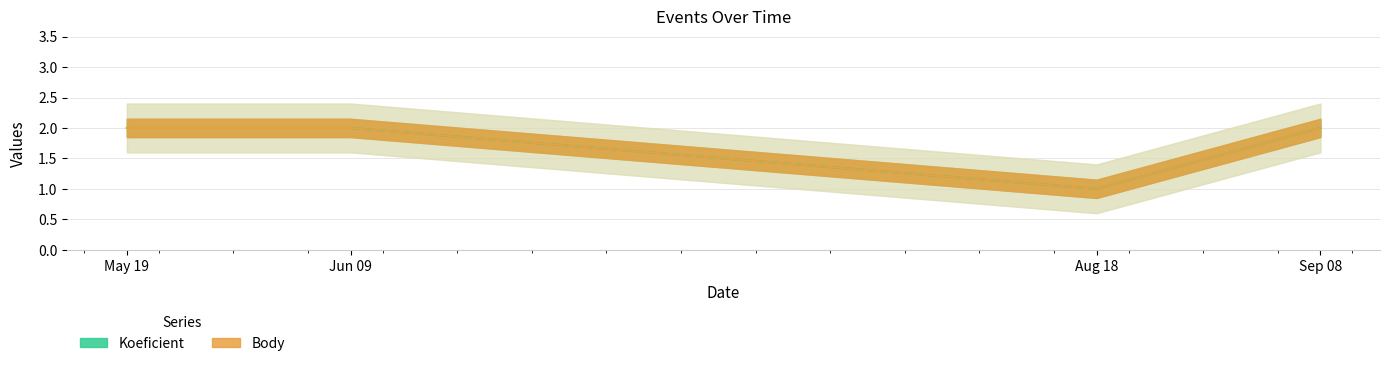

How many lines are shown in the chart?

2